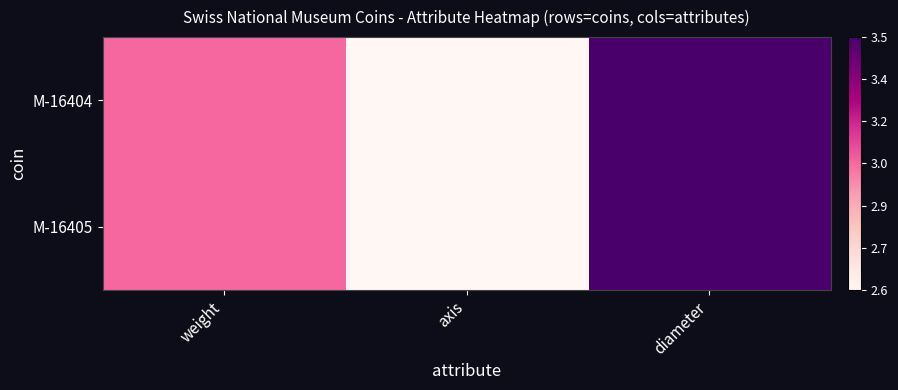

Which series has the largest total across all categories?

M-16405